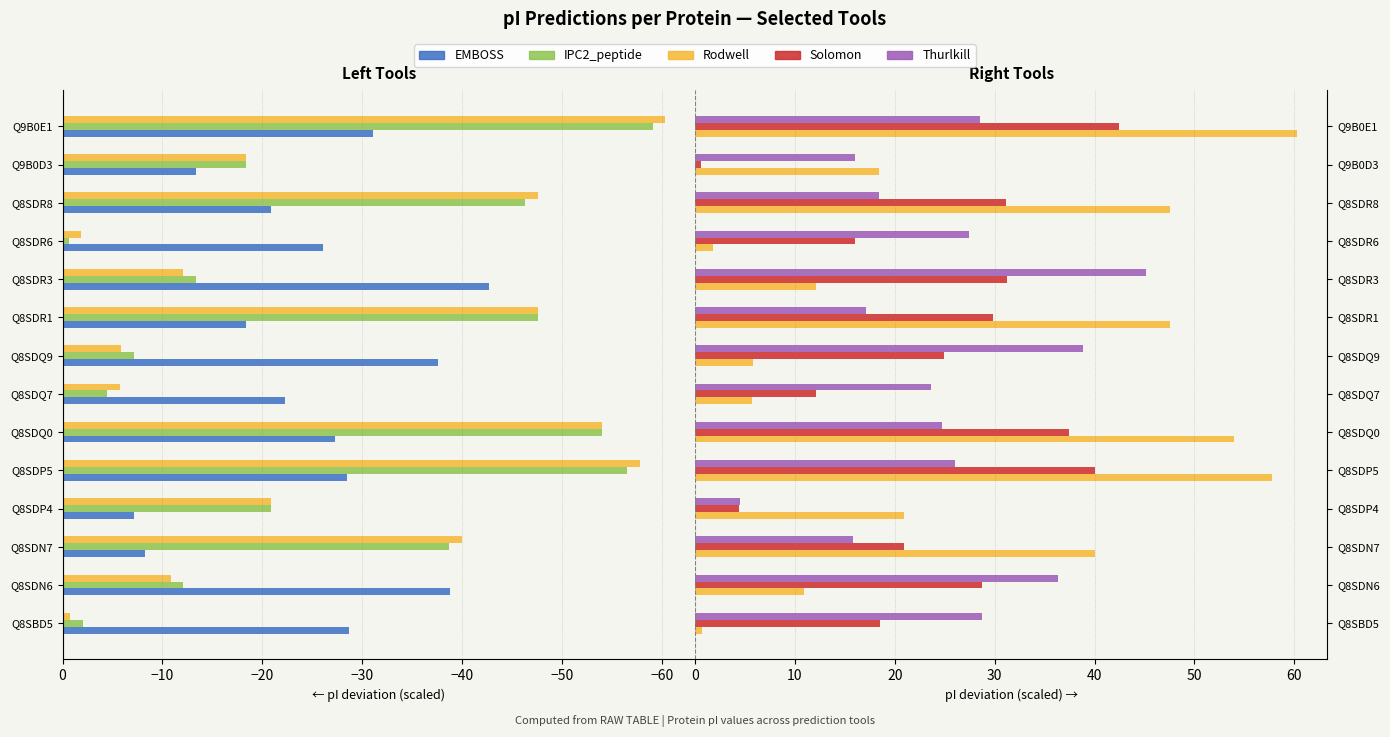

Between Q8SDR1 and Q9B0E1, which series saw the biggest shift?

EMBOSS